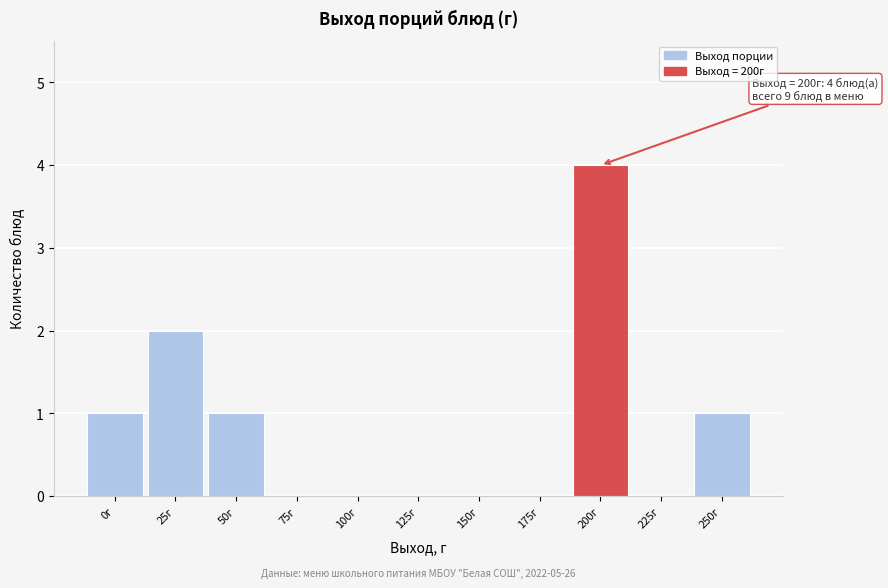

Reading left to right, what are all the values shown in this chart?

0г=1	25г=2	50г=1	75г=0	100г=0	125г=0	150г=0	175г=0	200г=4	225г=0	250г=1